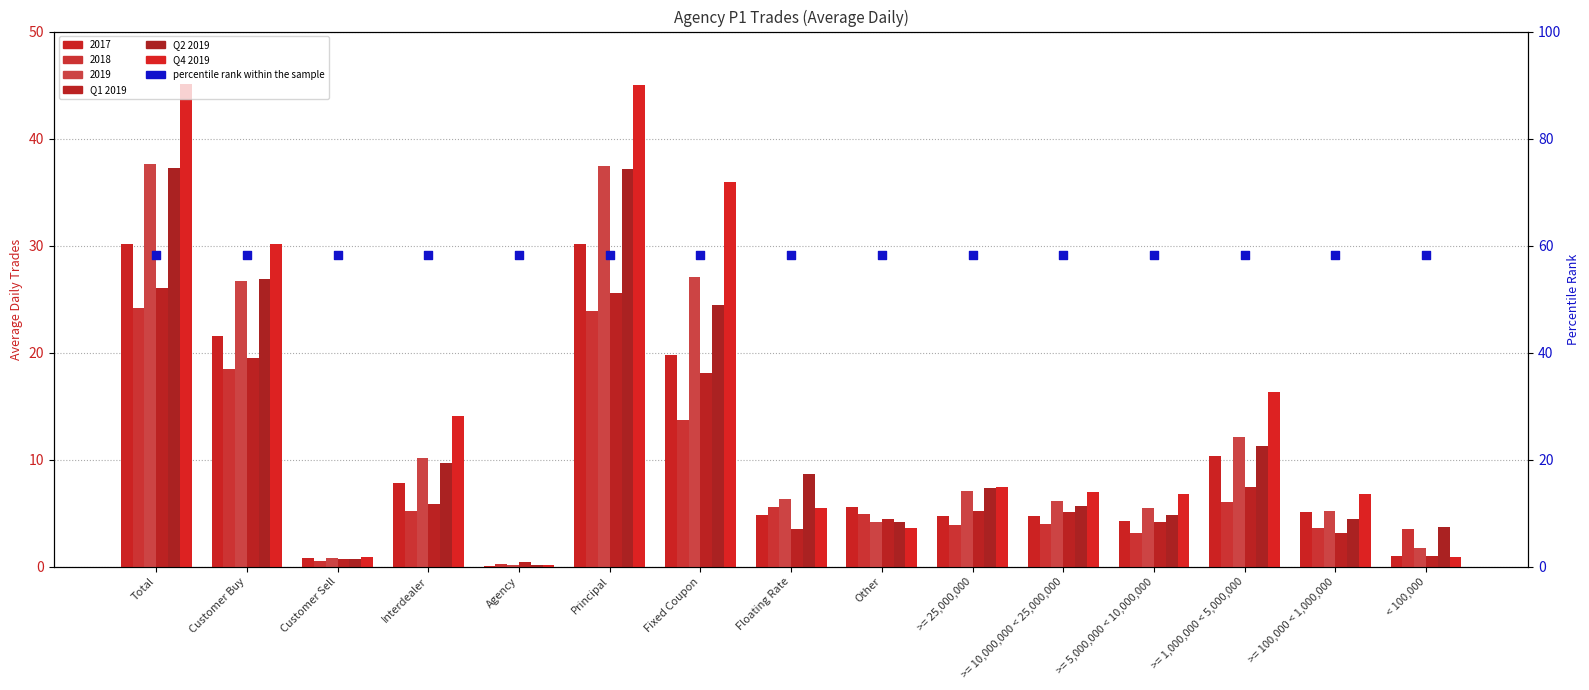

At which category is the sum across all series the highest?

Total